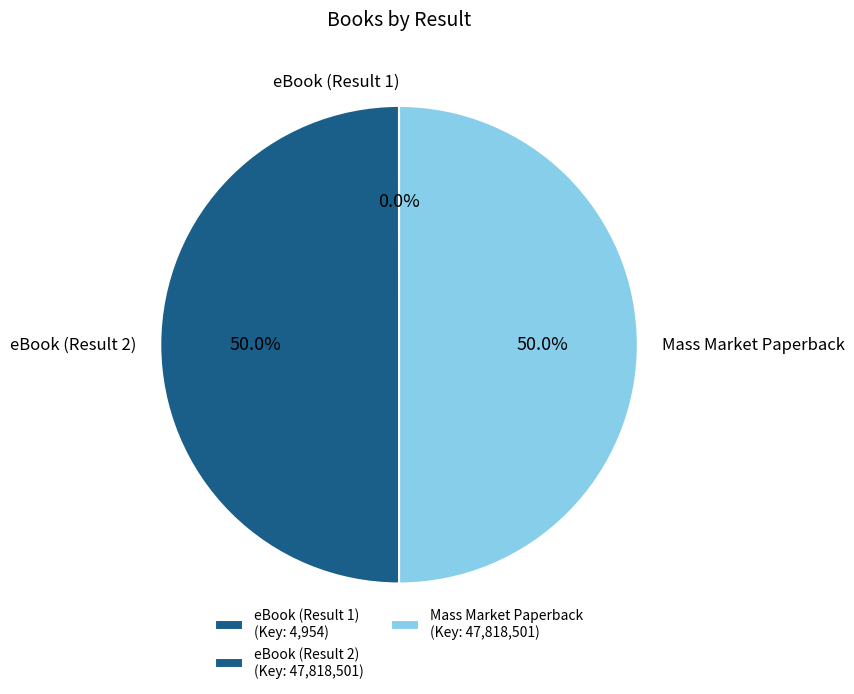

Approximately how many times larger is the value at eBook (Result 2) compared to Mass Market Paperback?

1.0